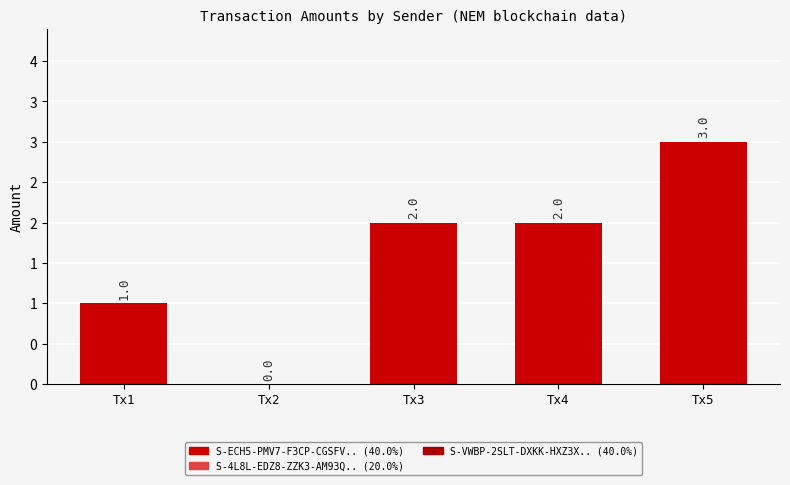

Where is the data nearest to the value 1?

Tx1